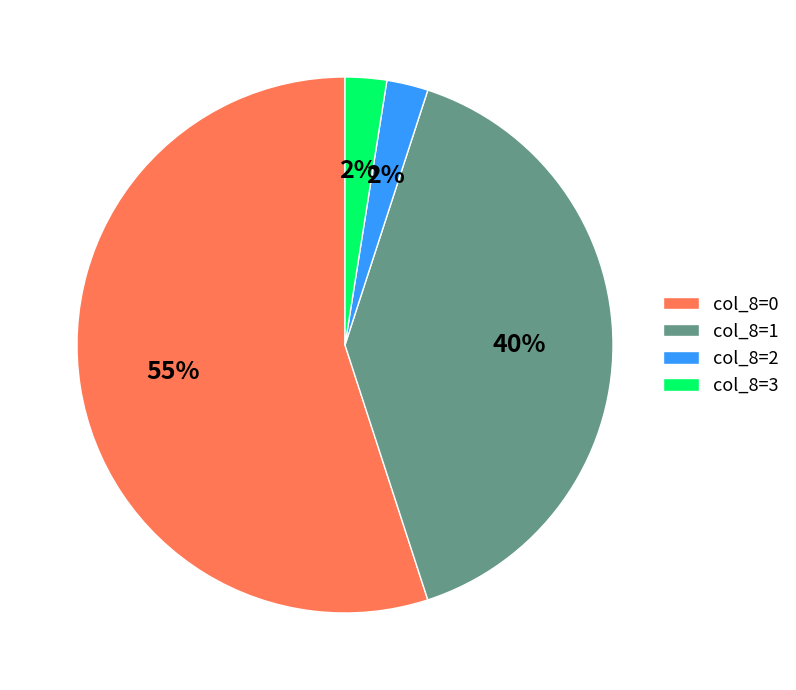

Is there a majority slice in this chart?

Yes